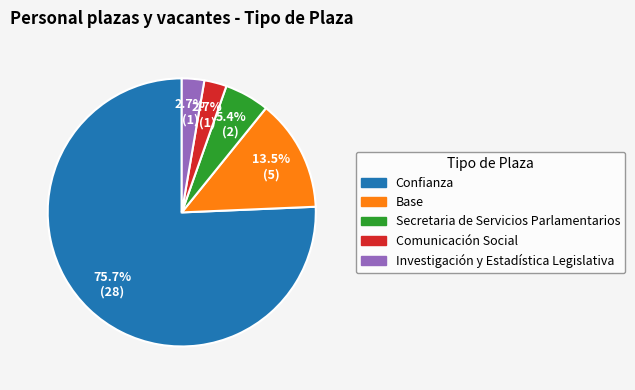

What percentage is the Secretaria de Servicios Parlamentarios slice, to the nearest percent?

5%